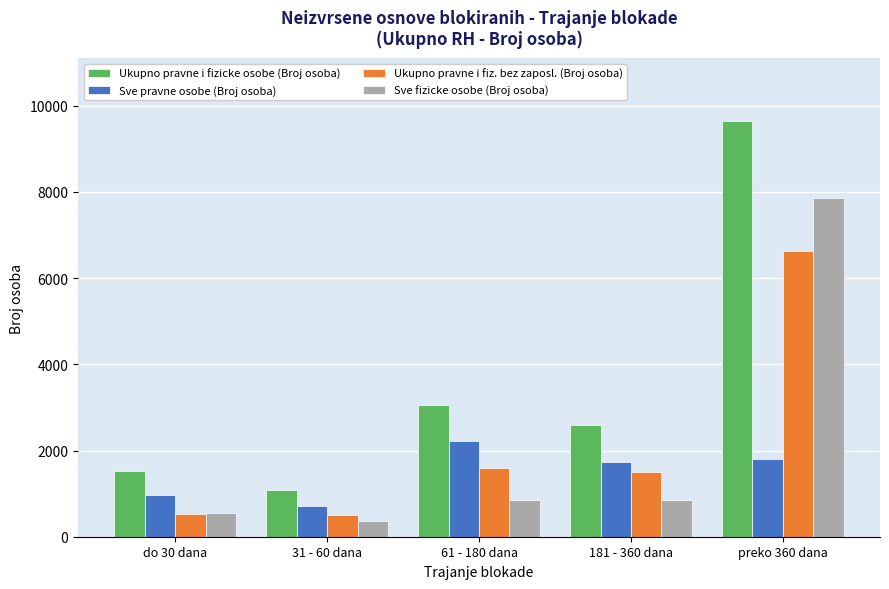

What is the difference between the maximum and second lowest values in the Sve fizicke osobe (Broj osoba) series?

7304